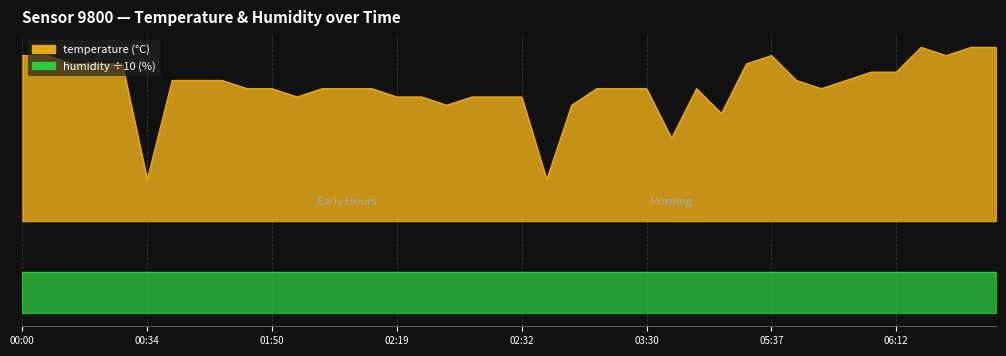

What is the difference between the maximum and minimum values?

1.6